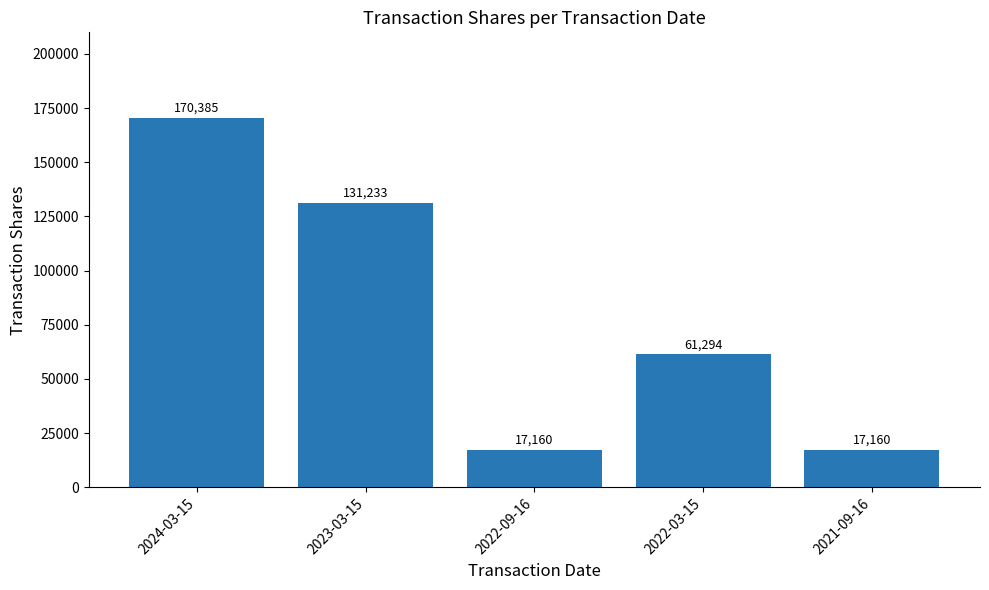

The chart shows a value of 183053 at 2023-03-15. True or false?

False